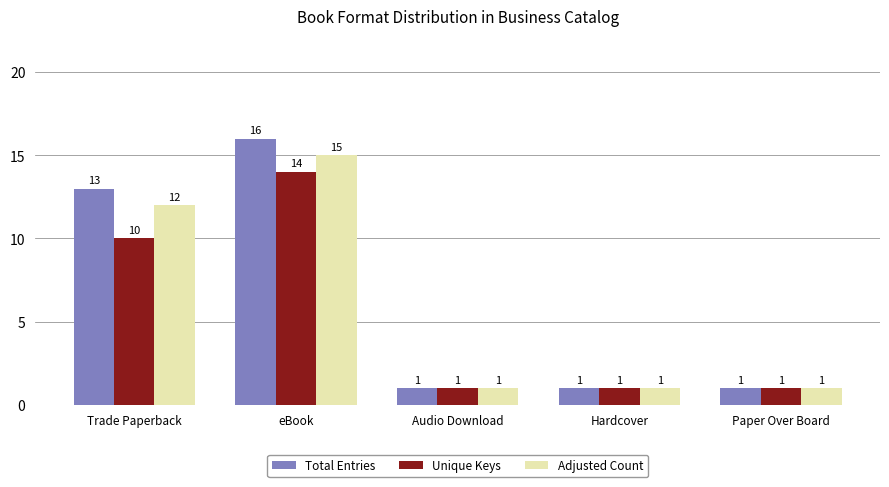

True or false: Unique Keys has a value of 1 at Hardcover.

True